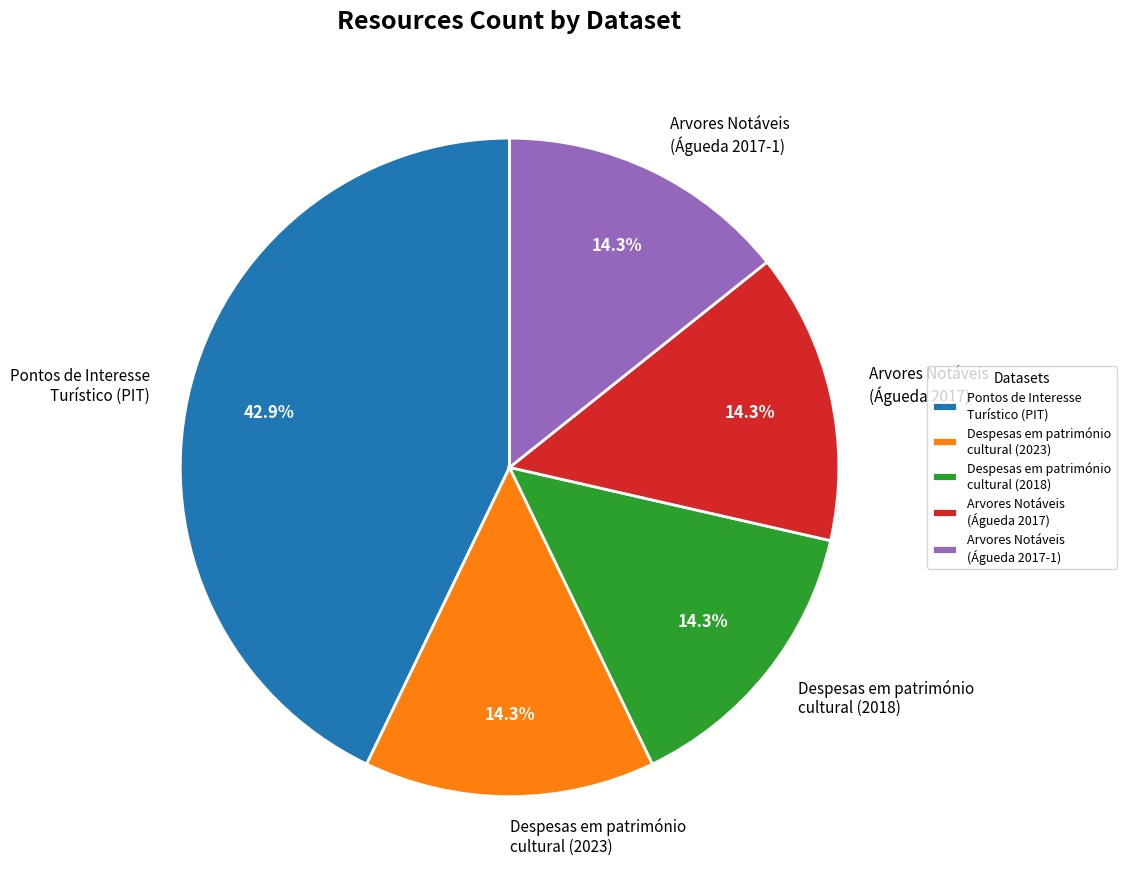

Count the number of slices in the pie.

5